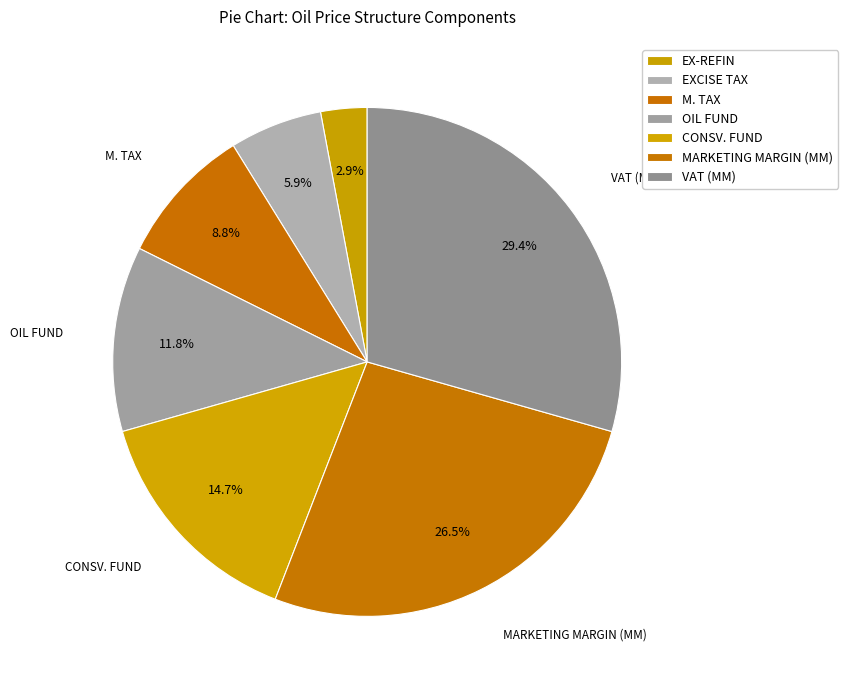

Count the number of slices in the pie.

7